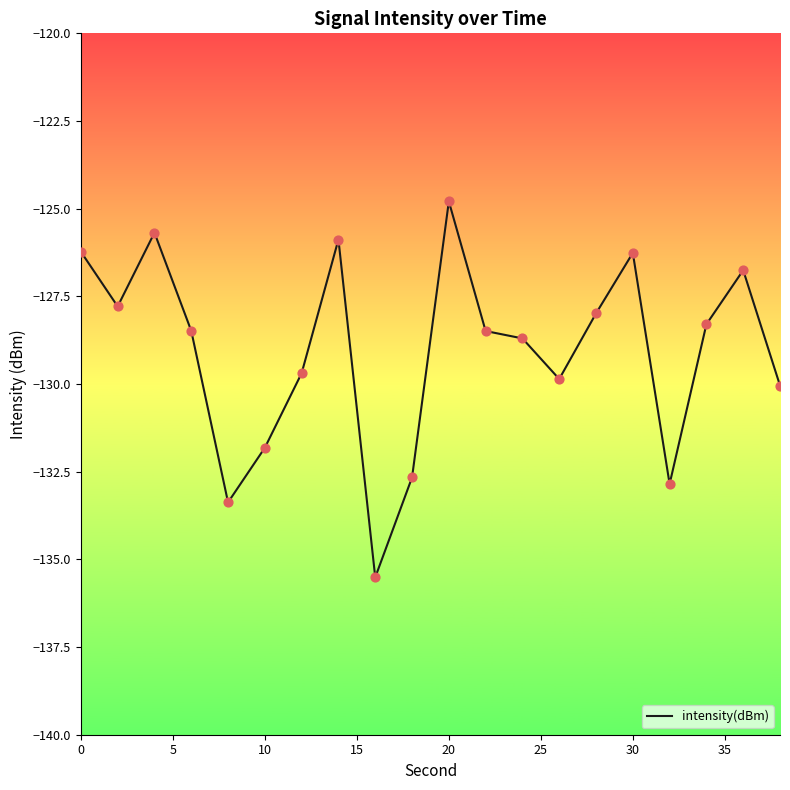

What is the difference between the maximum and minimum values?

10.7